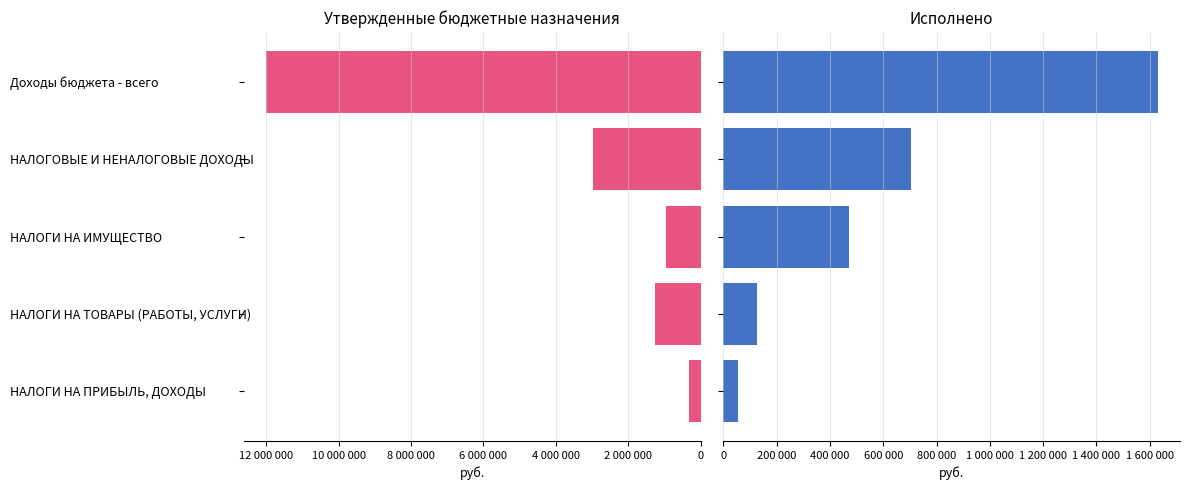

What is the difference between the highest and lowest values at НАЛОГИ НА ТОВАРЫ (РАБОТЫ, УСЛУГИ)?

1128064.6